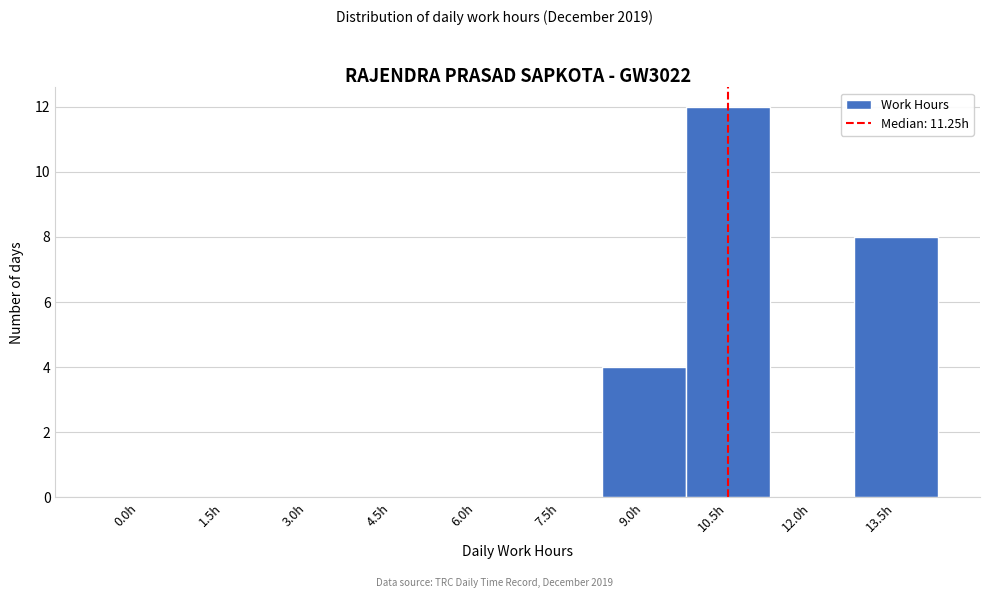

Reading right to left, list all the values displayed in this chart.

13.5h=8	12.0h=0	10.5h=12	9.0h=4	7.5h=0	6.0h=0	4.5h=0	3.0h=0	1.5h=0	0.0h=0